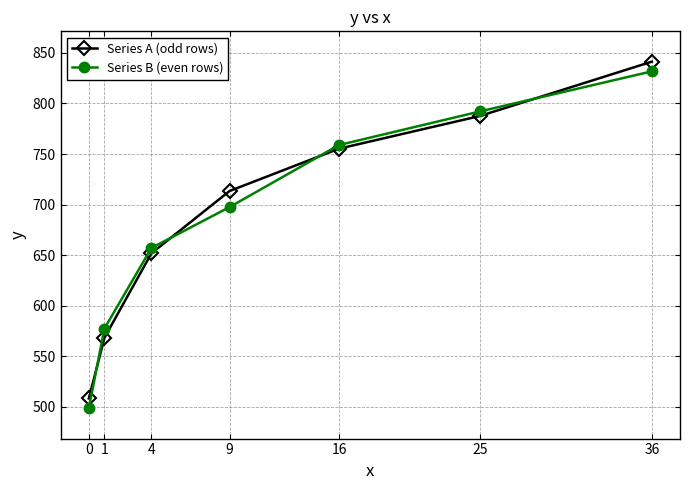

What is the difference between the maximum and minimum values in the Series B (even rows) series?

333.4